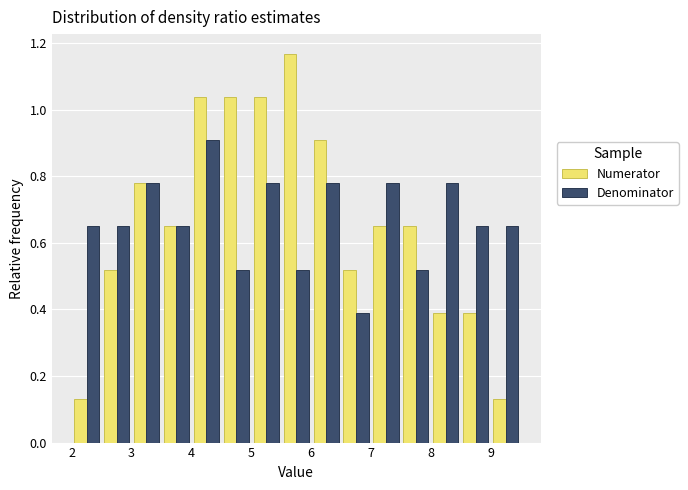

What is the height of the Numerator bar covering 5.0 to 5.5 on the x-axis? The values are not printed on the chart, so give them approximately, as read against the axis.

1.04